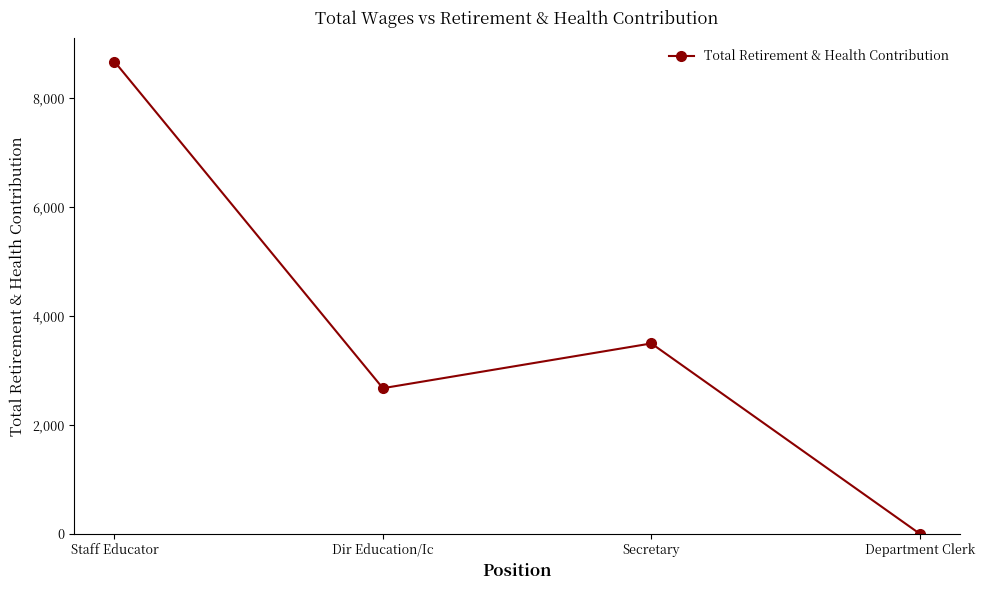

Reading right to left, list all the values displayed in this chart.

1	3496	2674	8673